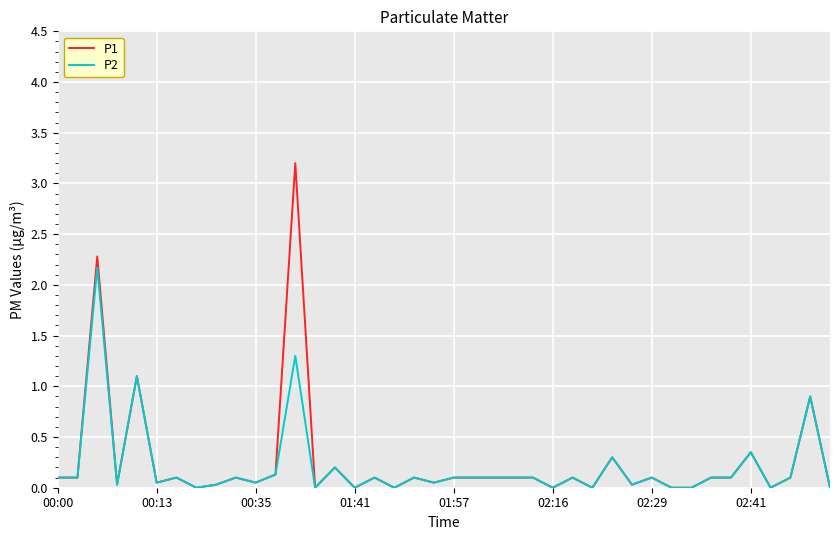

Rank the series by their maximum value, from lowest to highest.

P2, P1